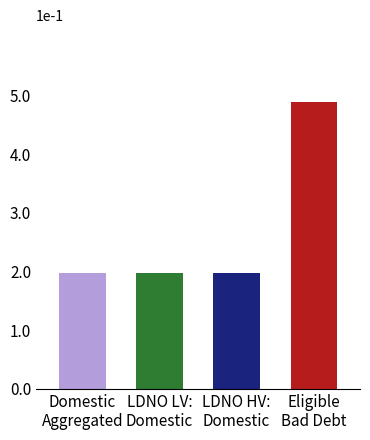

What is the average value?

0.3